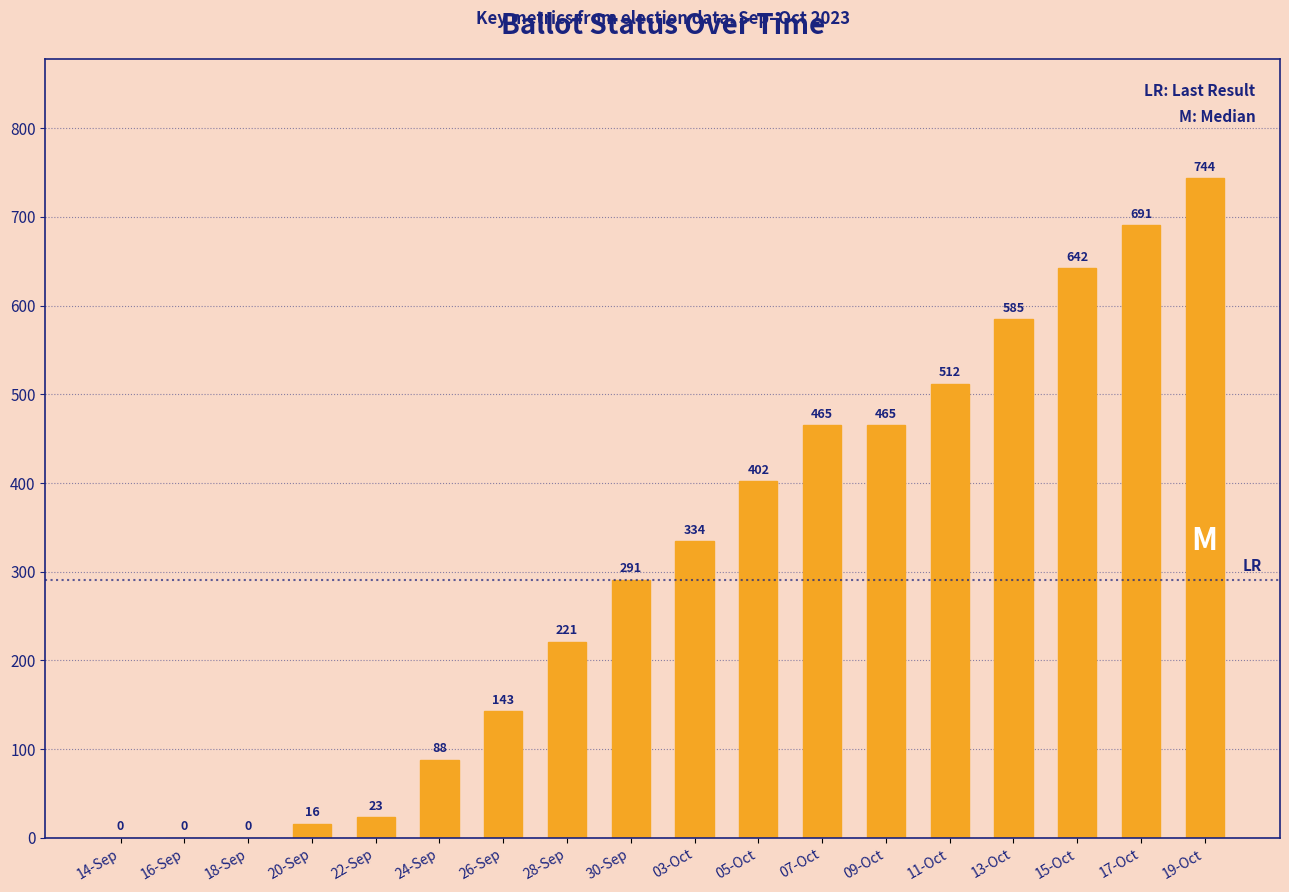

What is the difference between the values at 11-Oct and 17-Oct?

179